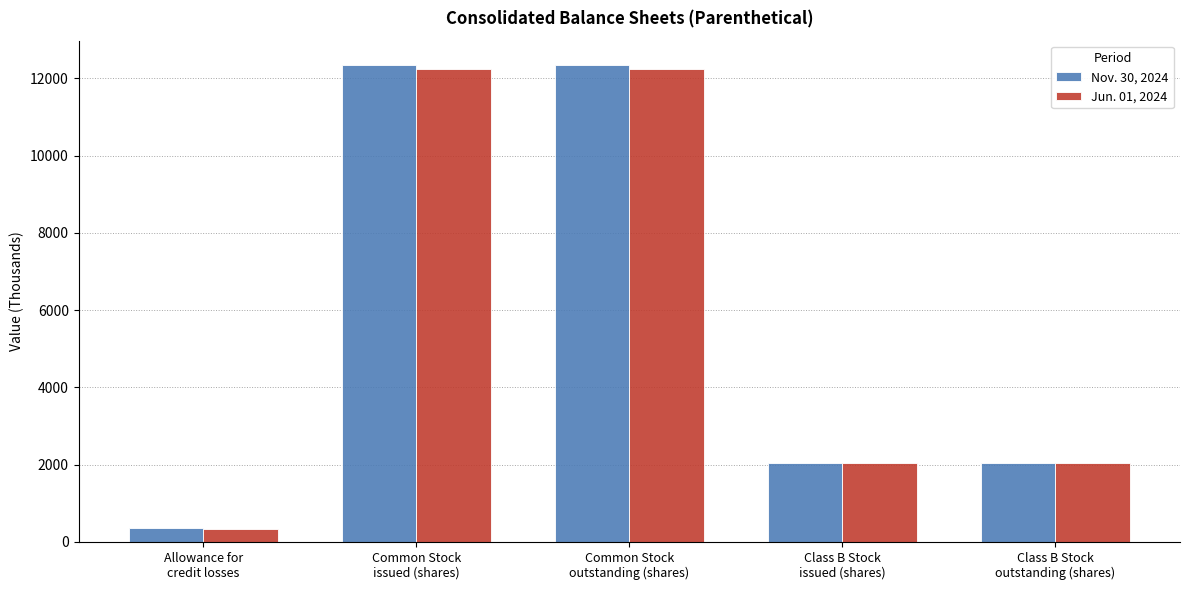

What is the value of the Nov. 30, 2024 bar at the 4th from the left?

2049